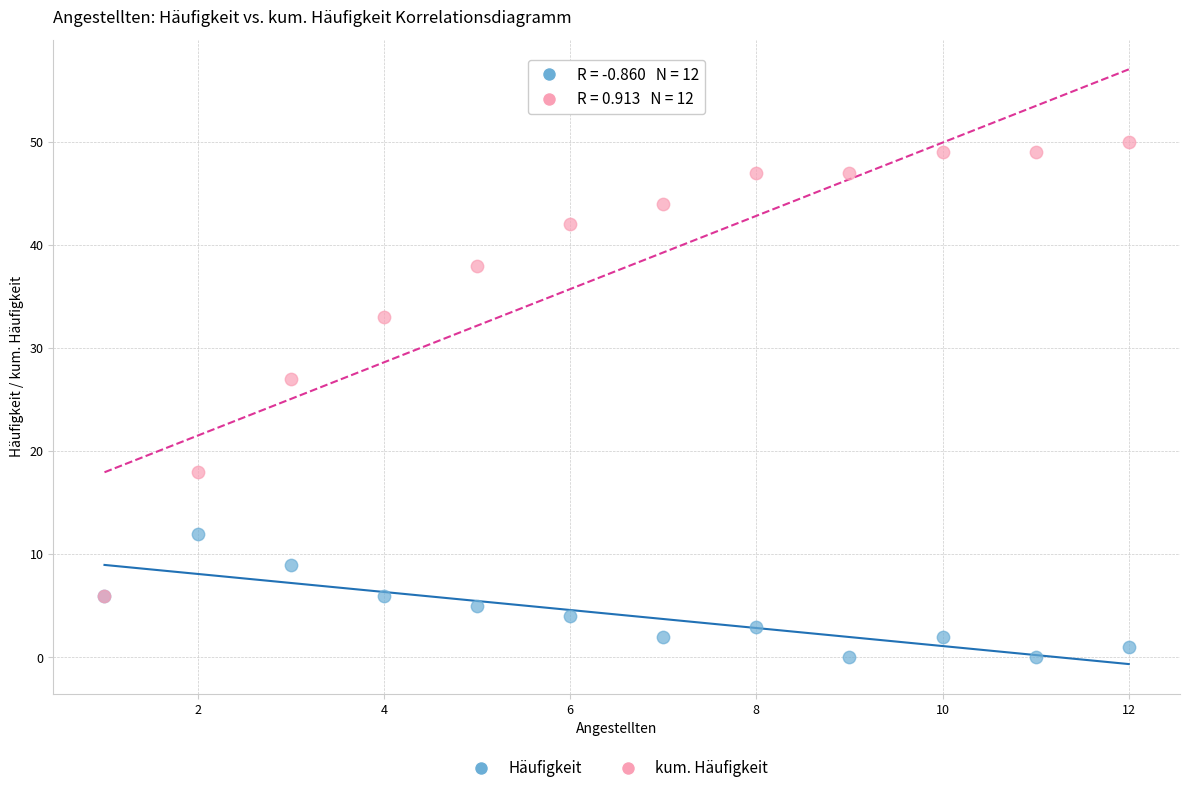

Across all series, what Y value is closest to 25?

27